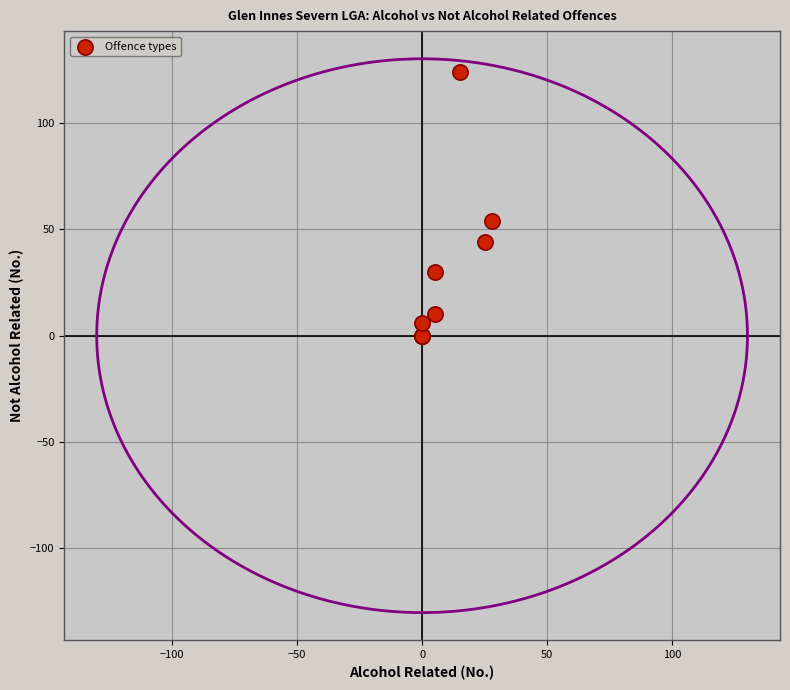

What Y value in the scatter plot is closest to 62?

54